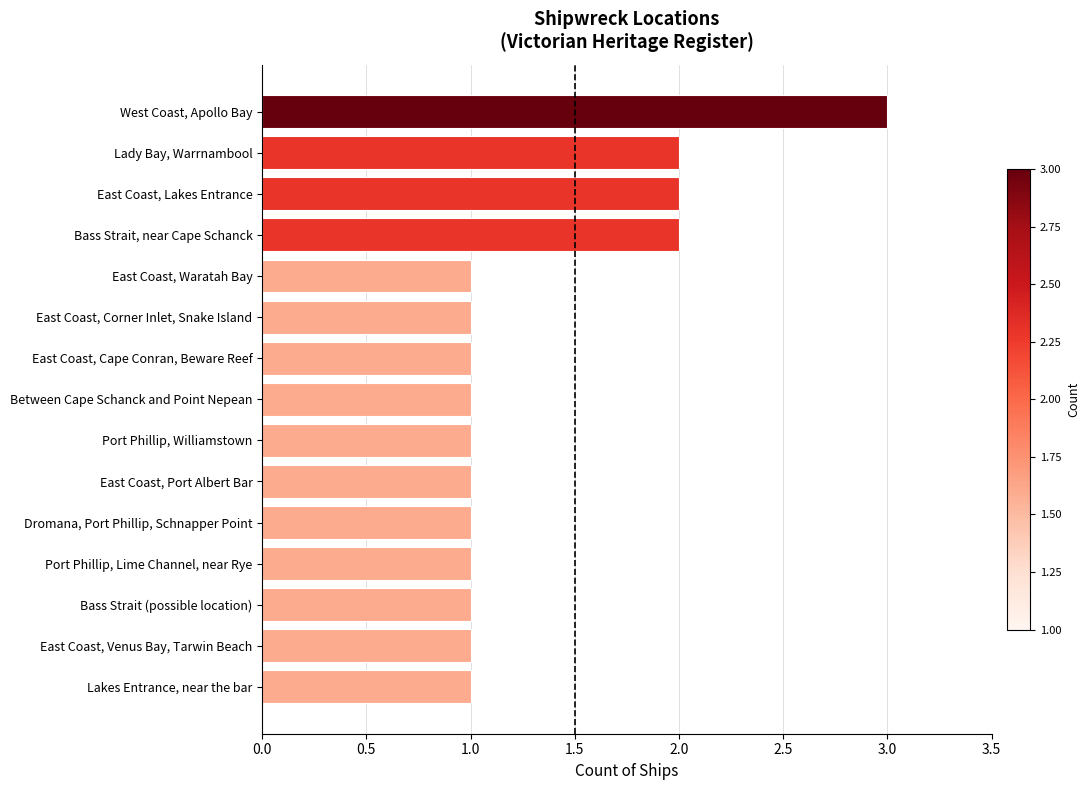

What is the maximum value shown in the chart?

3